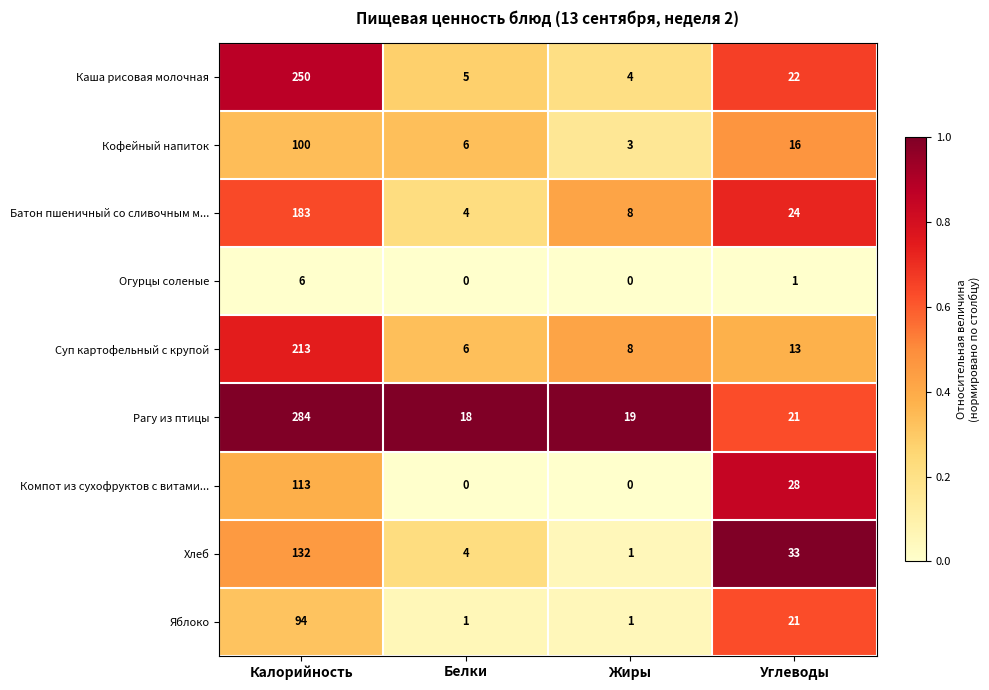

At which label does Рагу из птицы reach its minimum?

Белки